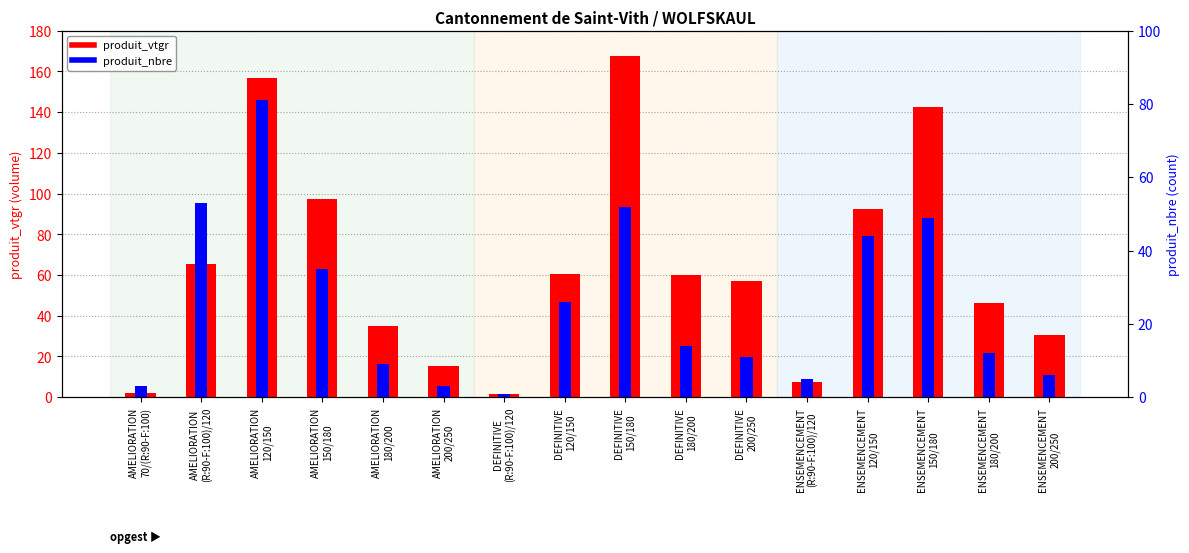

What is the approximate value of produit_vtgr at DEFINITIVE
(R:90-F:100)/120?

1.6